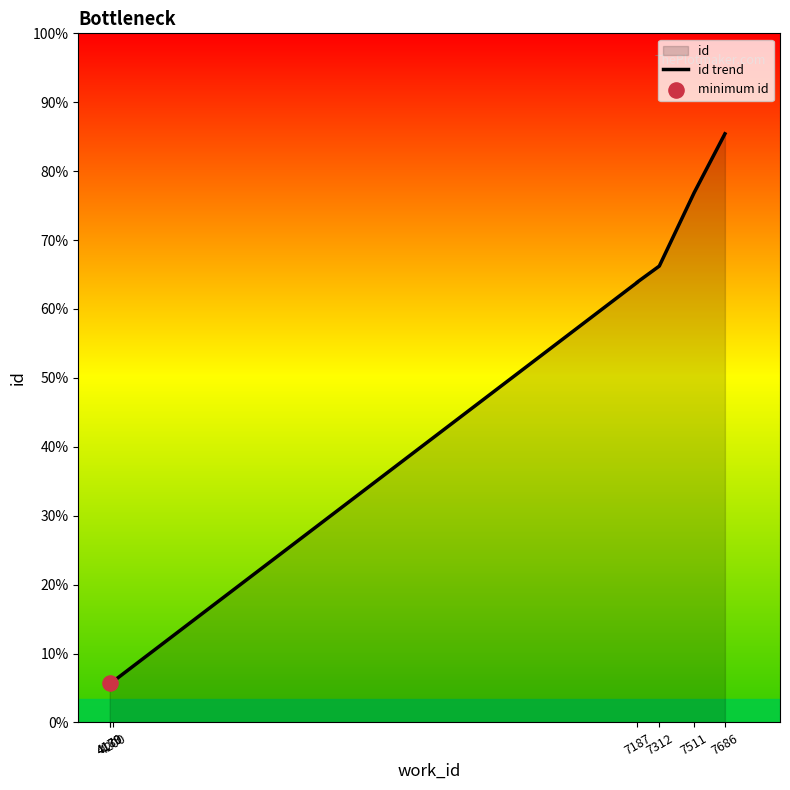

What is the ratio of the value at 4179 to the value at 7686?

0.5